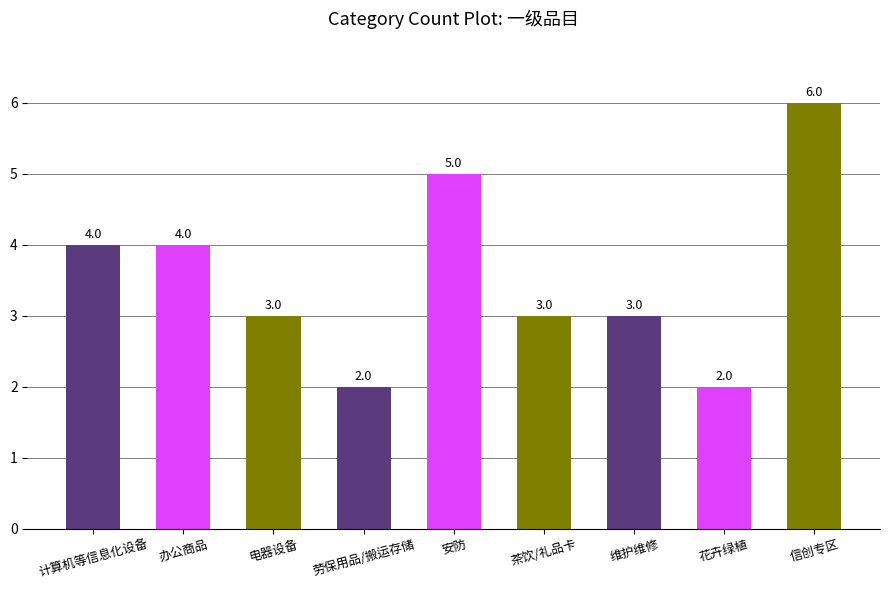

Reading left to right, extract all data points from this chart.

计算机等信息化设备=4	办公商品=4	电器设备=3	劳保用品/搬运存储=2	安防=5	茶饮/礼品卡=3	维护维修=3	花卉绿植=2	信创专区=6